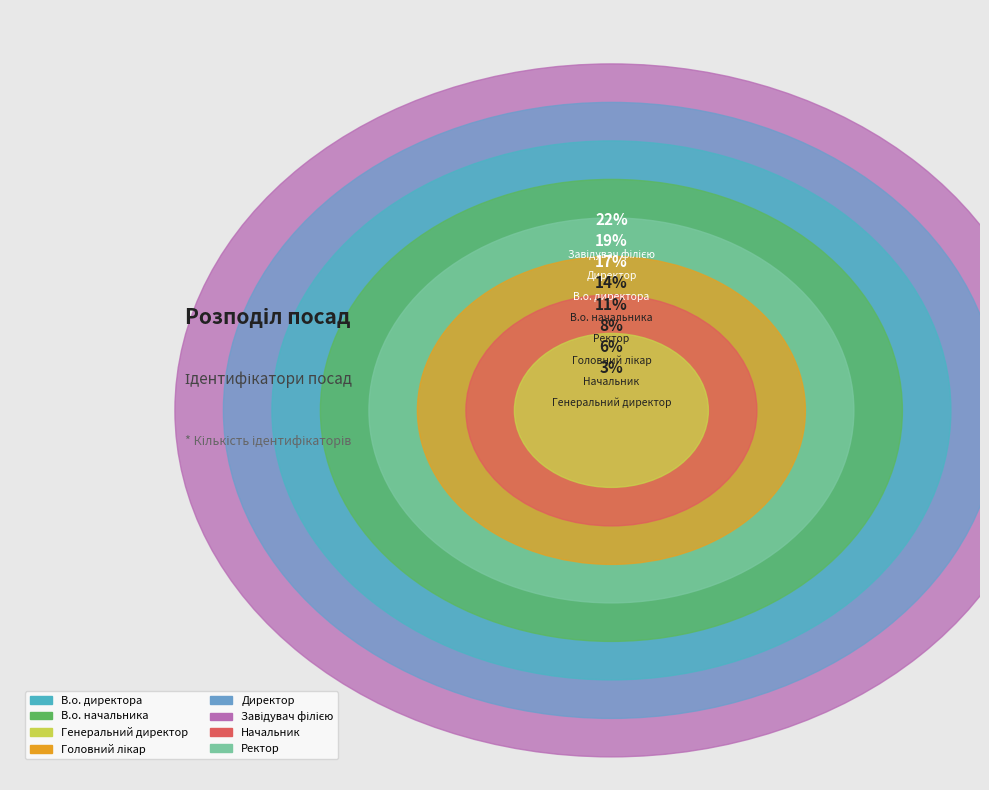

How many slices are in this pie chart?

8